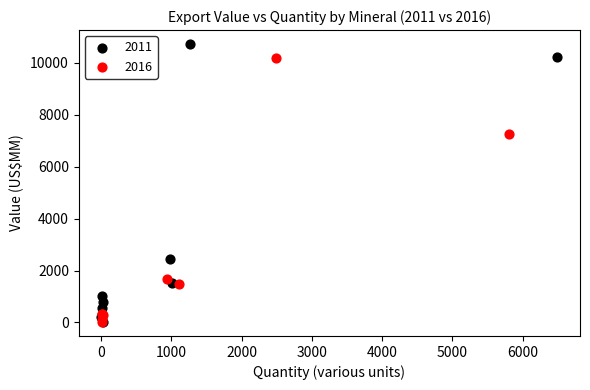

Which series has the widest spread of Y values?

2011